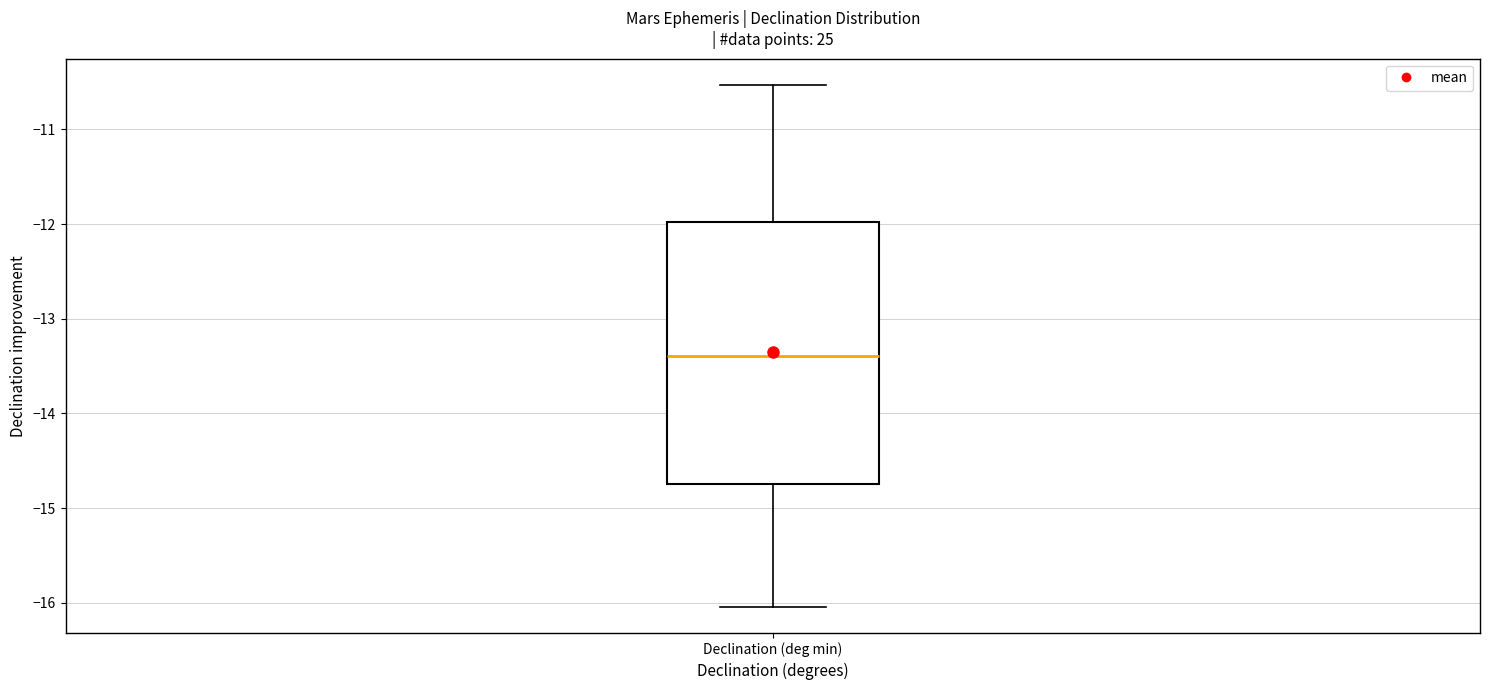

Transcribe this box plot: give where the median line is, the range the box spans, and where the two whiskers end, as read against the y-axis. The values are not printed on the chart, so give them approximately, as read against the axis.

median -13.4, box -14.7 to -12.0, whiskers -16.0 to -10.5